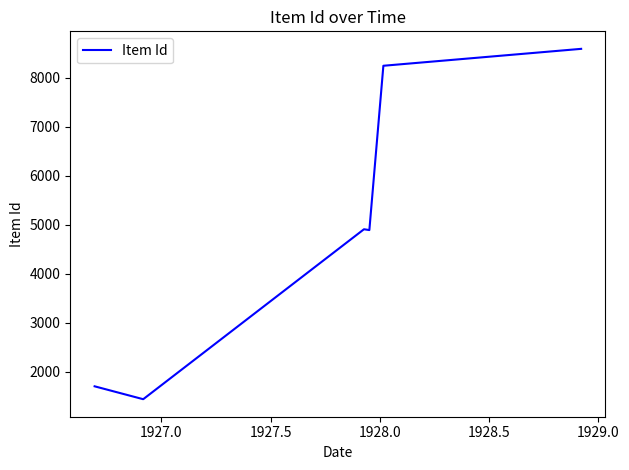

What is the maximum value shown in the chart?

8589